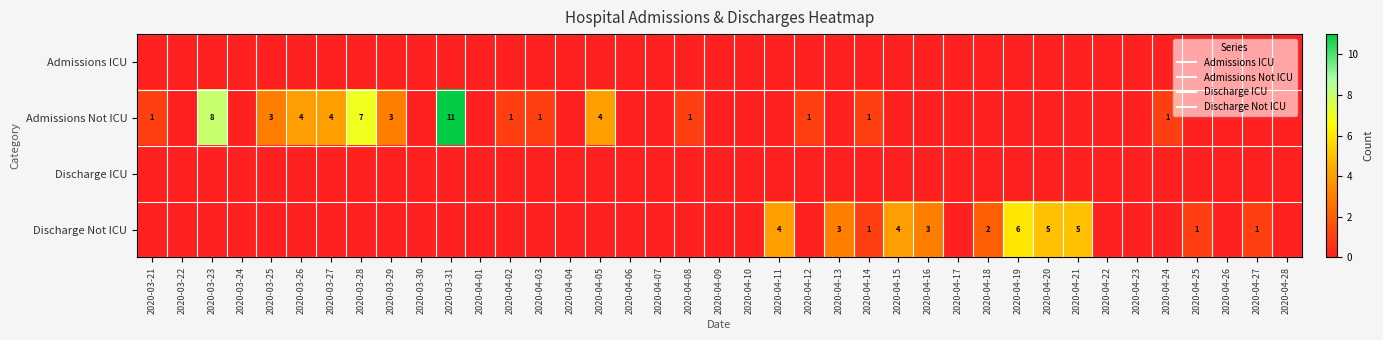

What is the sum of the Discharge Not ICU values at 2020-04-26 and 2020-04-13?

3